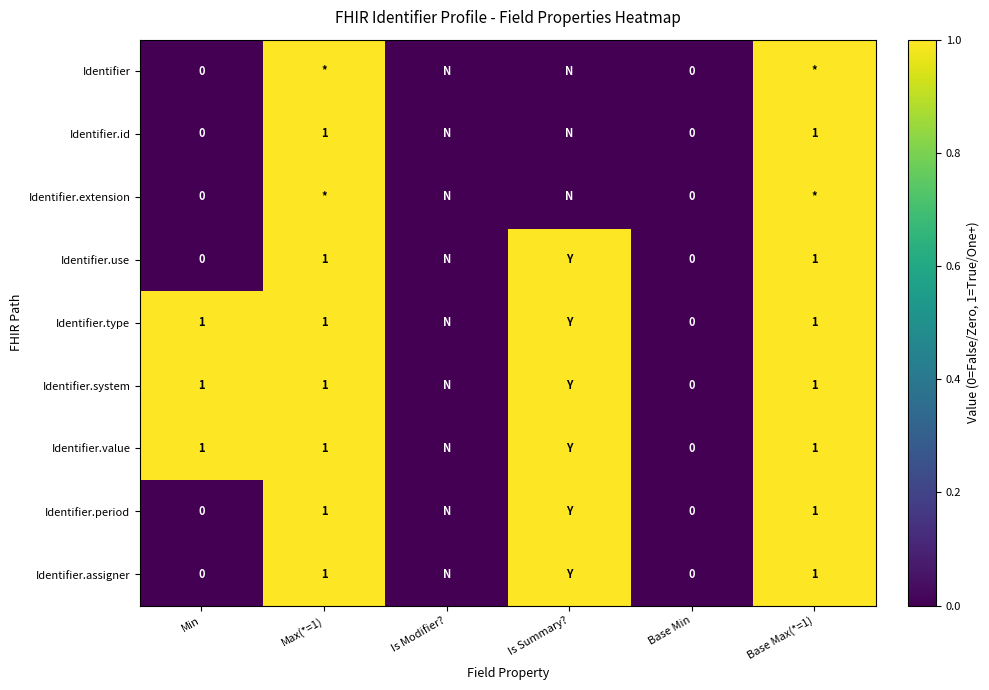

Count the number of categories in the chart.

6